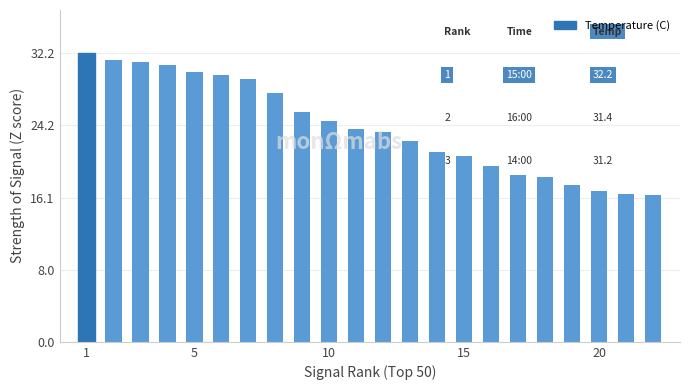

Count the number of categories in the chart.

22